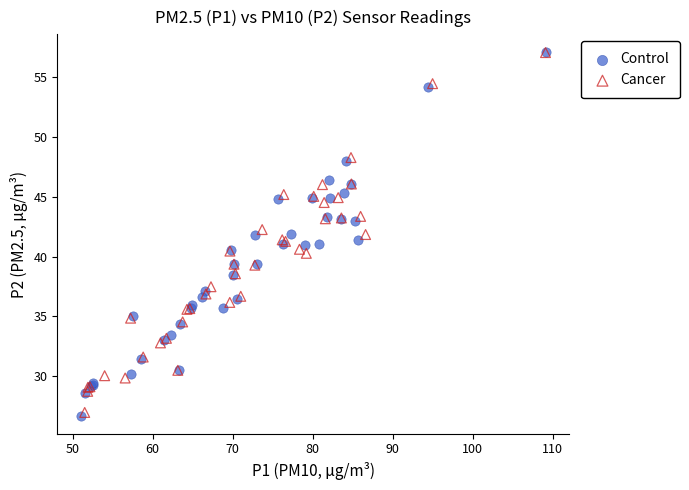

Which series has the largest Y range (max minus min)?

Control